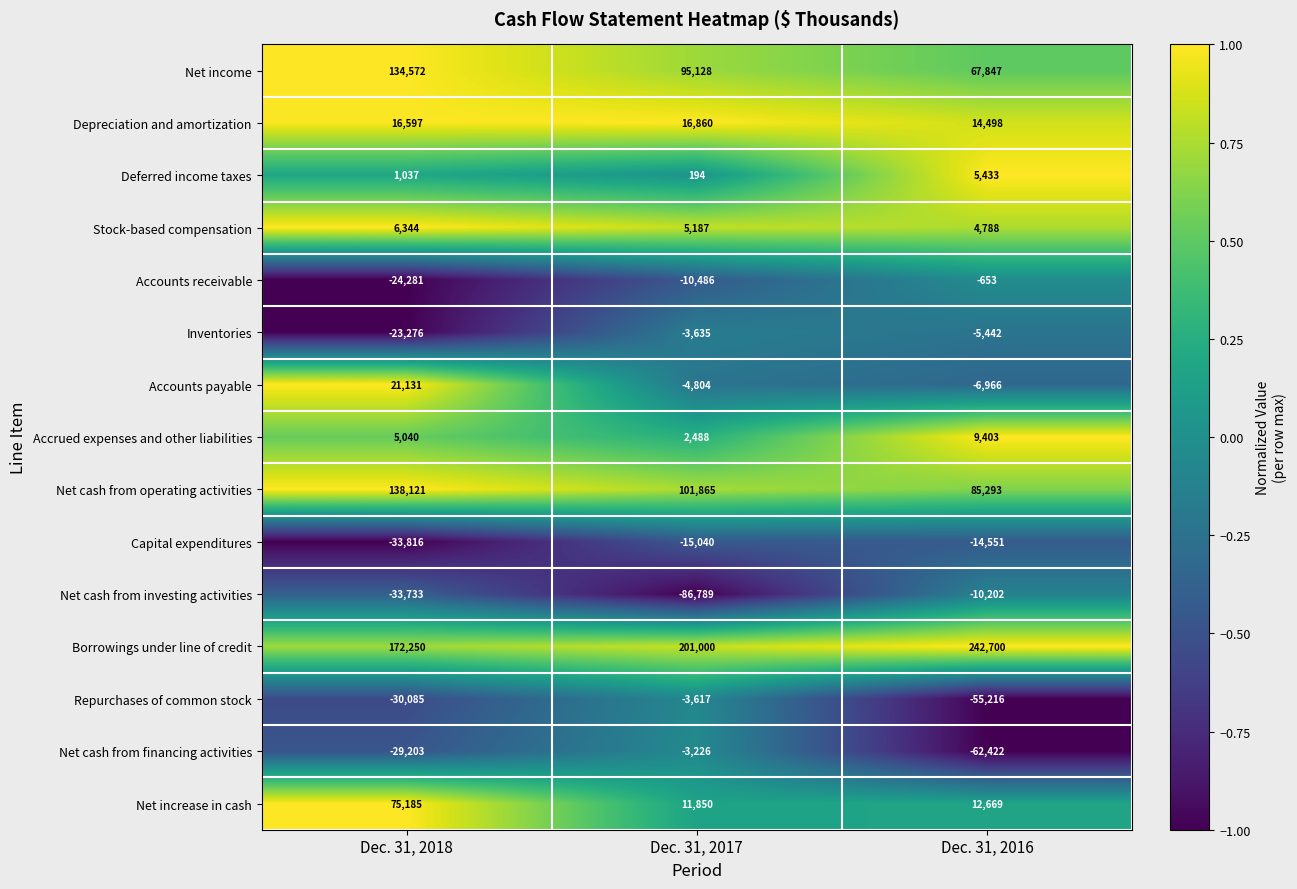

Where is Net income nearest to the value 101209?

Dec. 31, 2017